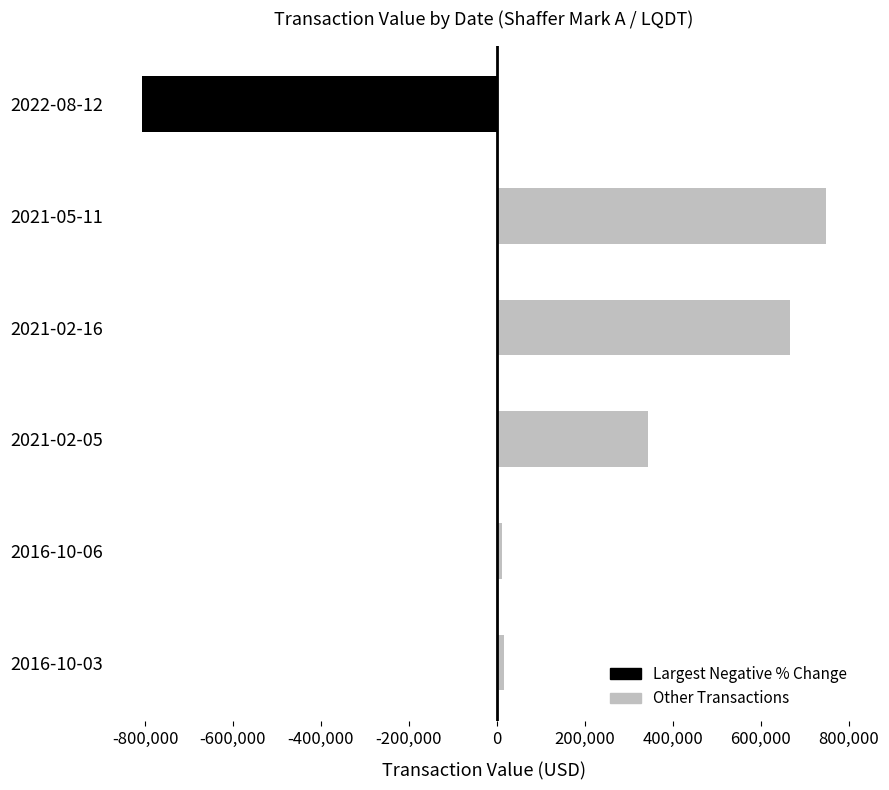

What is the label of the 3rd bar from the top?

2021-02-16